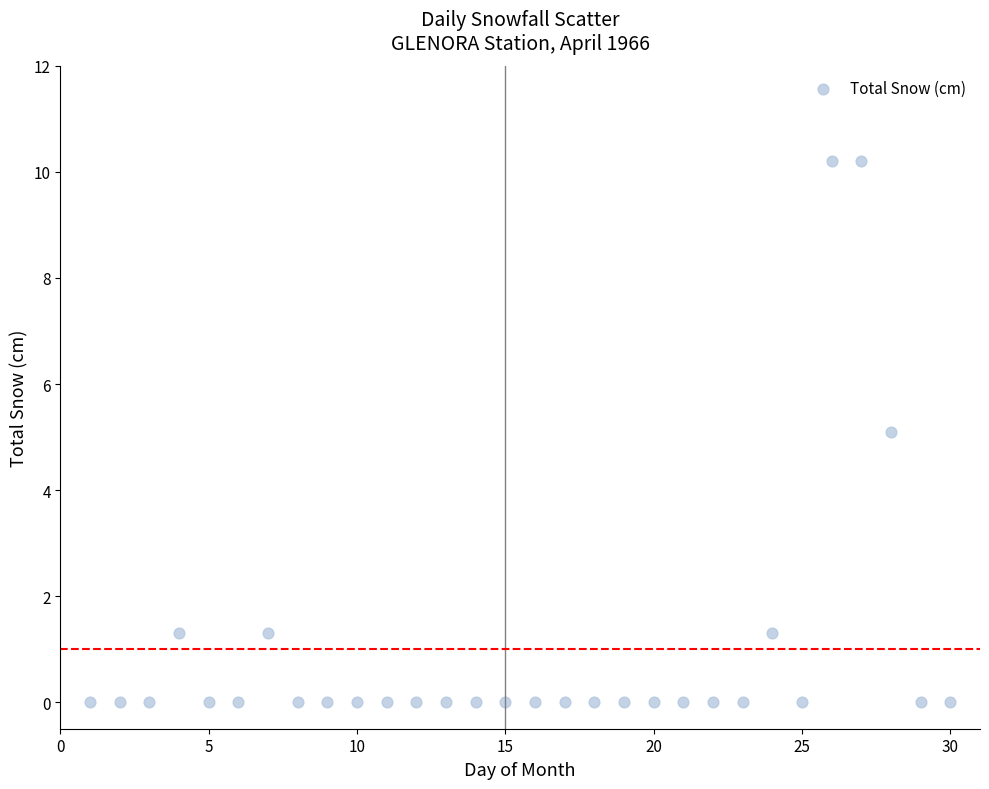

What is the range of X values (max minus min)?

29.0